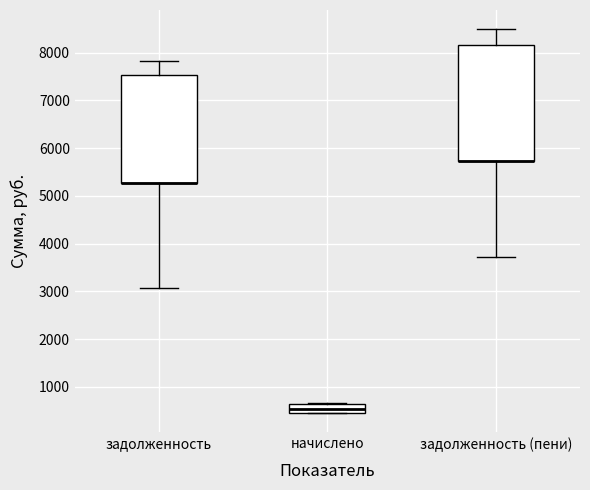

Where is the lower edge of the box for задолженность (пени) on the y-axis? The values are not printed on the chart, so give them approximately, as read against the axis.

5700